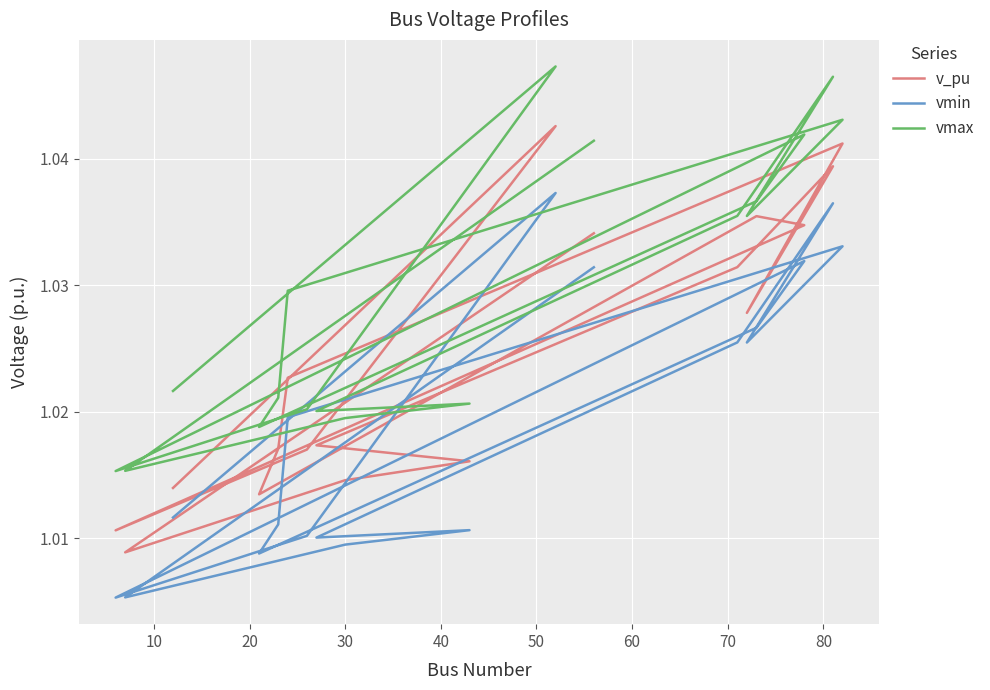

What is the lowest value of the vmin series?

1.0